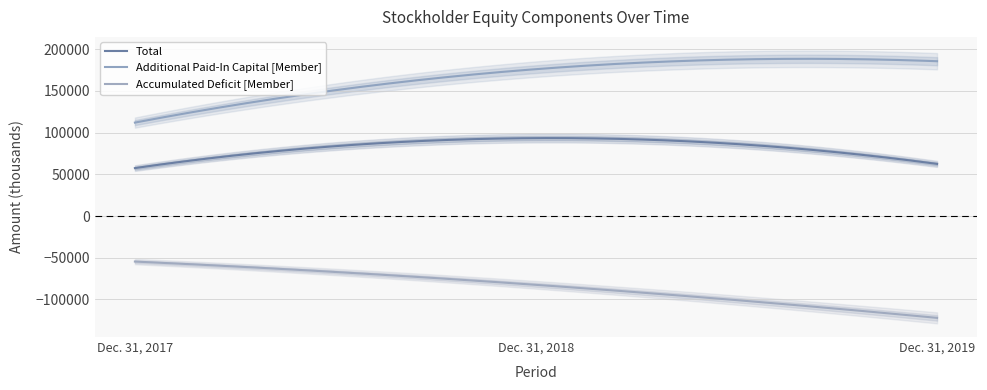

What is the value of the Accumulated Deficit [Member] point at the 1st from the left?

-54548